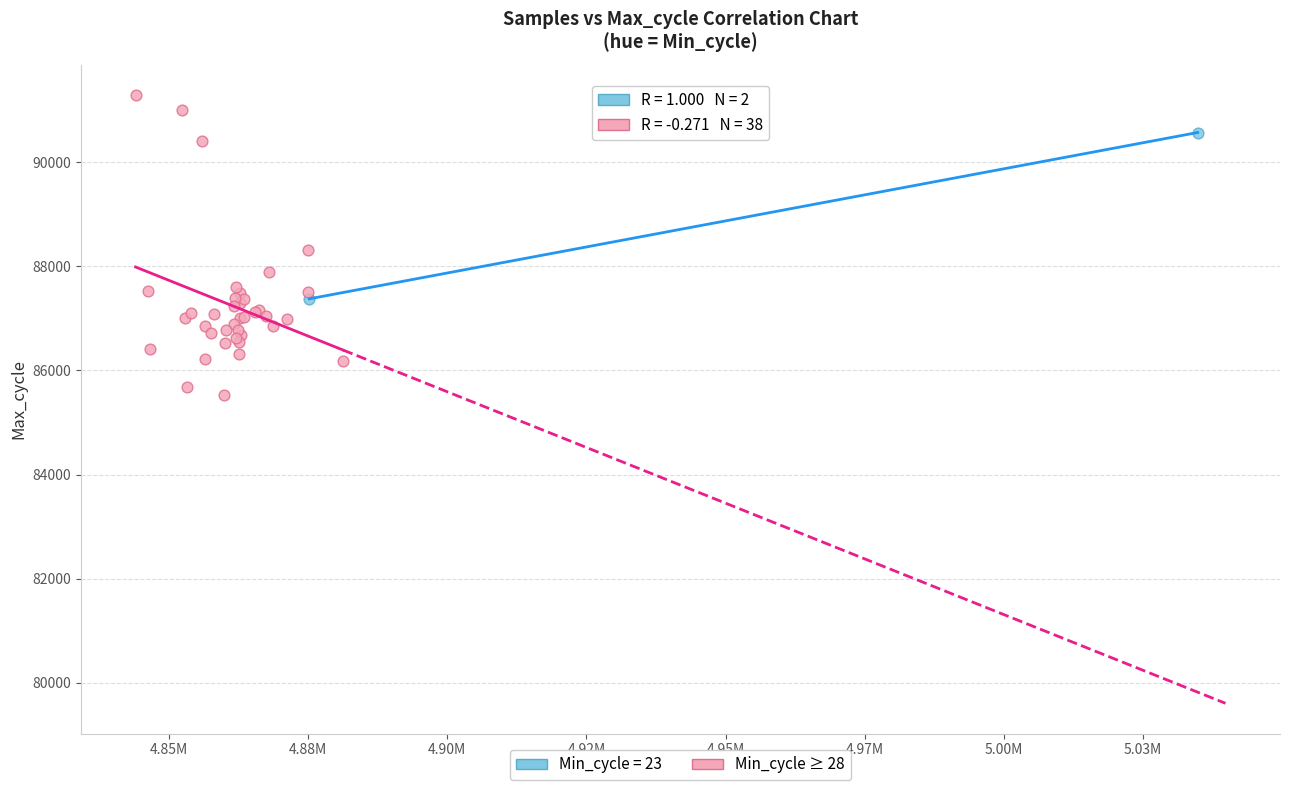

What are all the series names shown in the legend?

Min_cycle = 23, Min_cycle ≥ 28